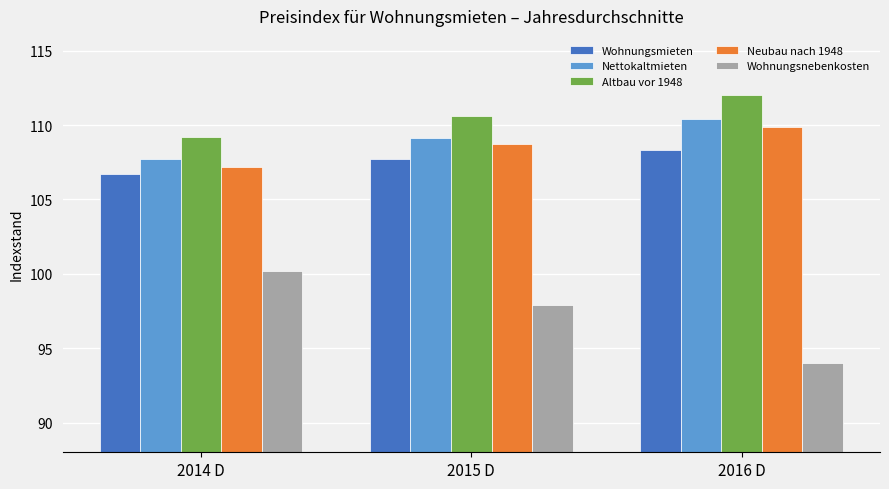

Rank the categories by Wohnungsmieten value from highest to lowest.

2016 D, 2015 D, 2014 D